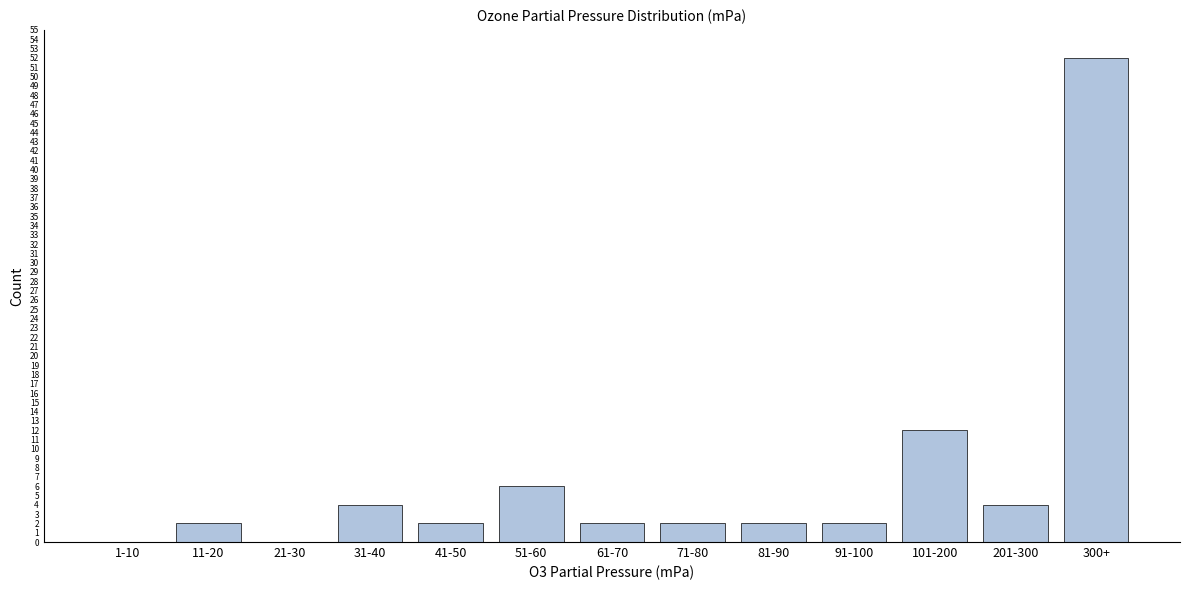

Reading left to right, list all the values displayed in this chart.

1-10=0	11-20=2	21-30=0	31-40=4	41-50=2	51-60=6	61-70=2	71-80=2	81-90=2	91-100=2	101-200=12	201-300=4	300+=52